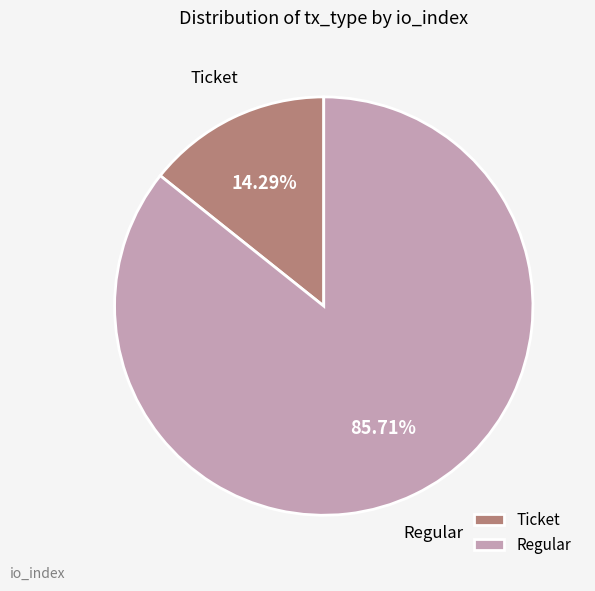

To the nearest percent, what portion does Ticket represent?

14%